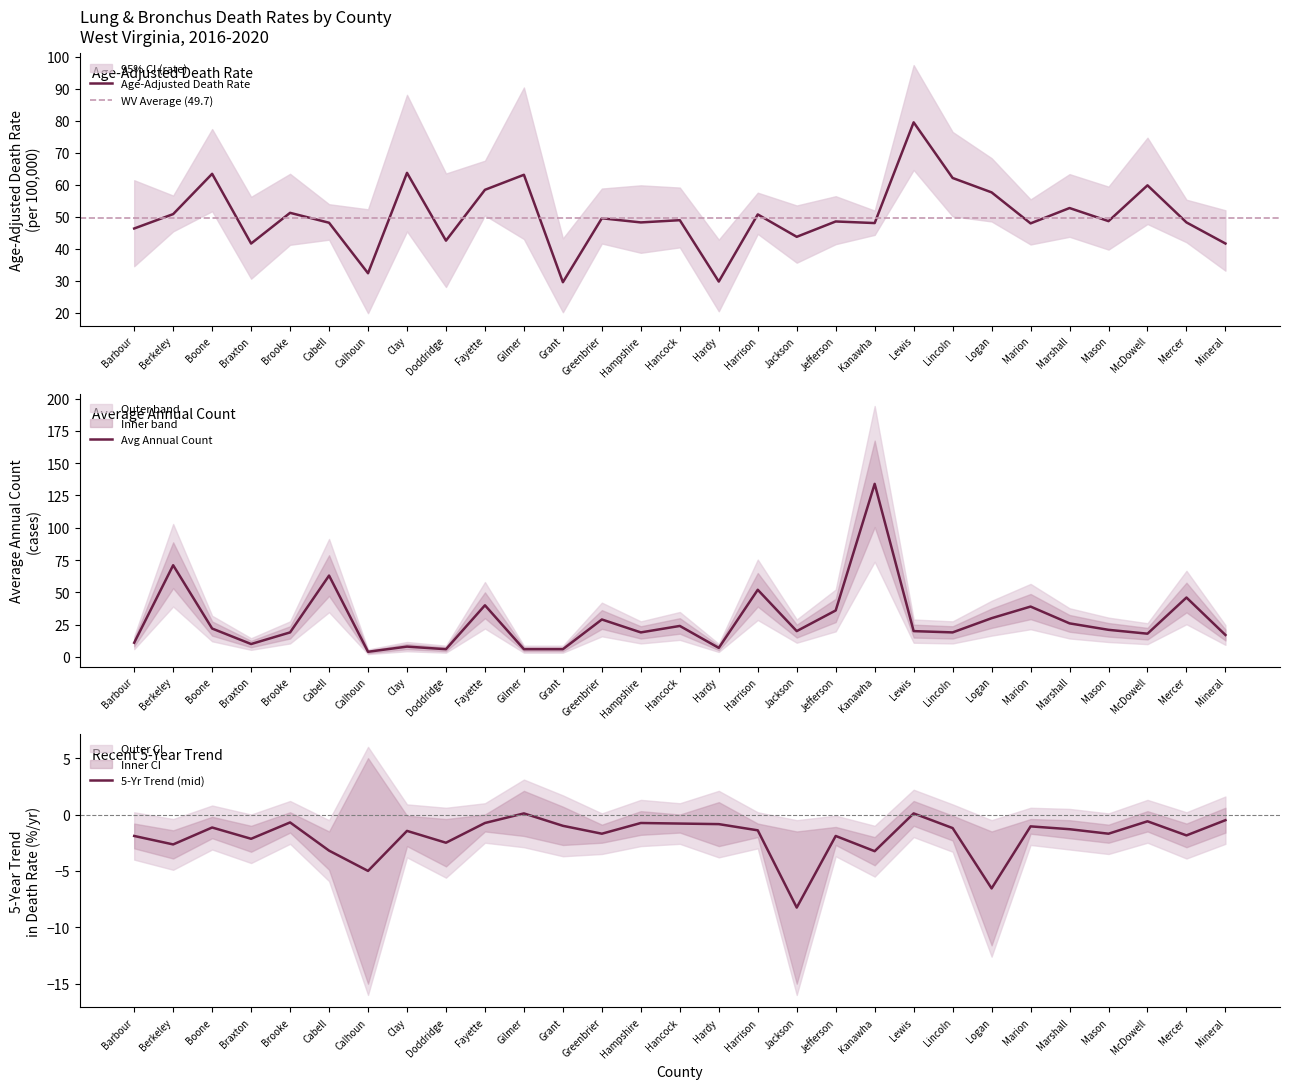

True or false: Age-Adjusted Death Rate has a value of 20.3 at Mineral.

False